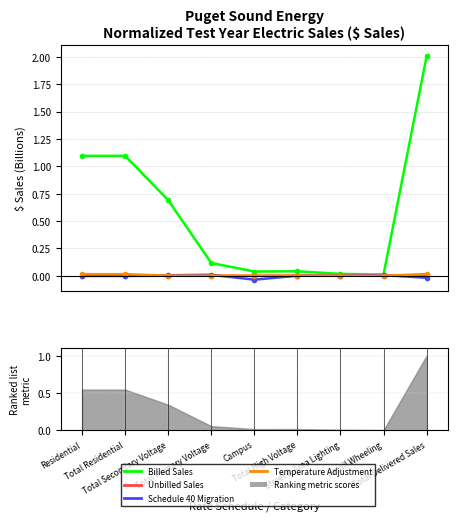

At Residential, list the series in order from largest to smallest.

Billed Sales, Temperature Adjustment, Schedule 40 Migration, Unbilled Sales